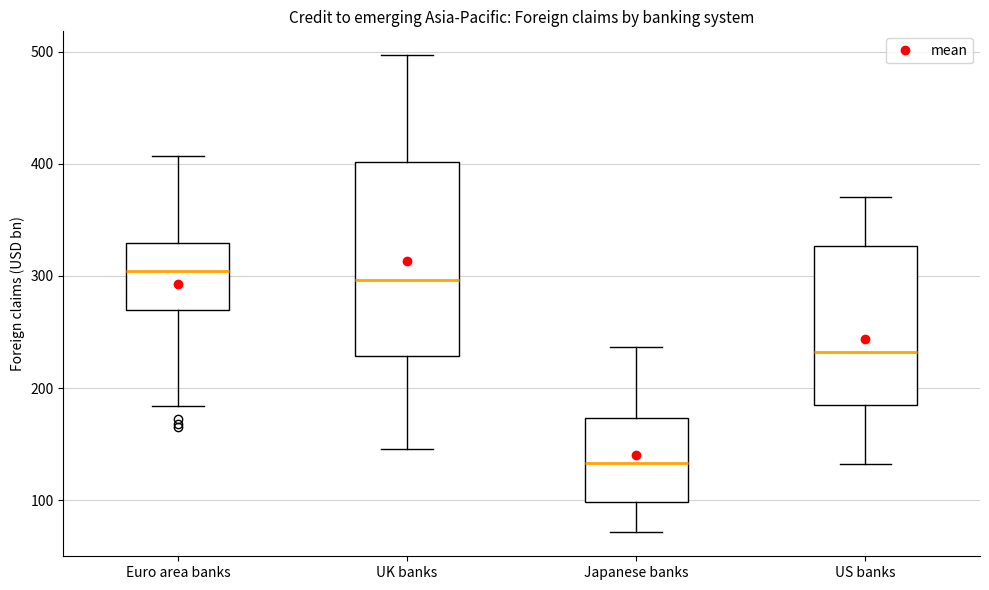

Where is the upper edge of the box for Japanese banks on the y-axis? The values are not printed on the chart, so give them approximately, as read against the axis.

170